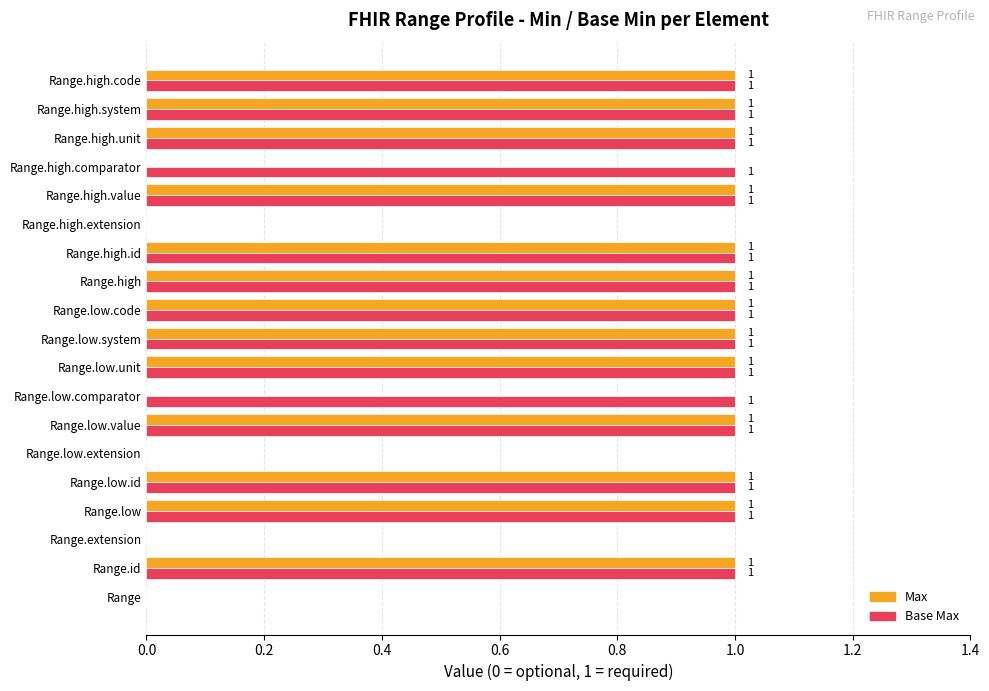

Which series has the largest total across all categories?

Base Max